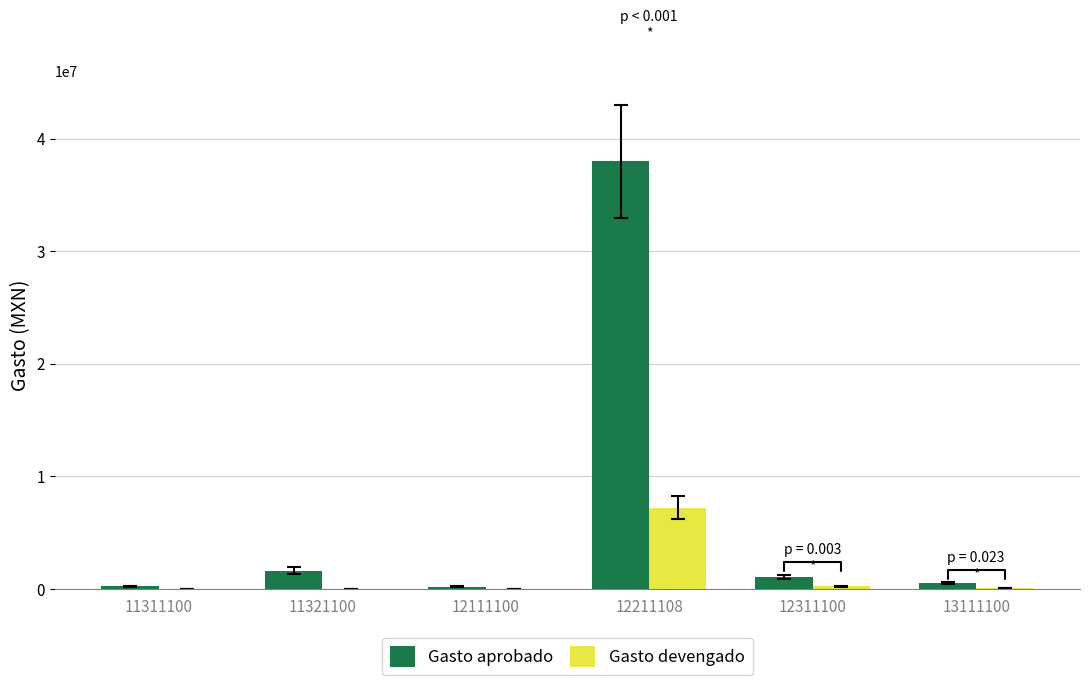

What is the approximate value of Gasto aprobado at 12211108?

38000986.0